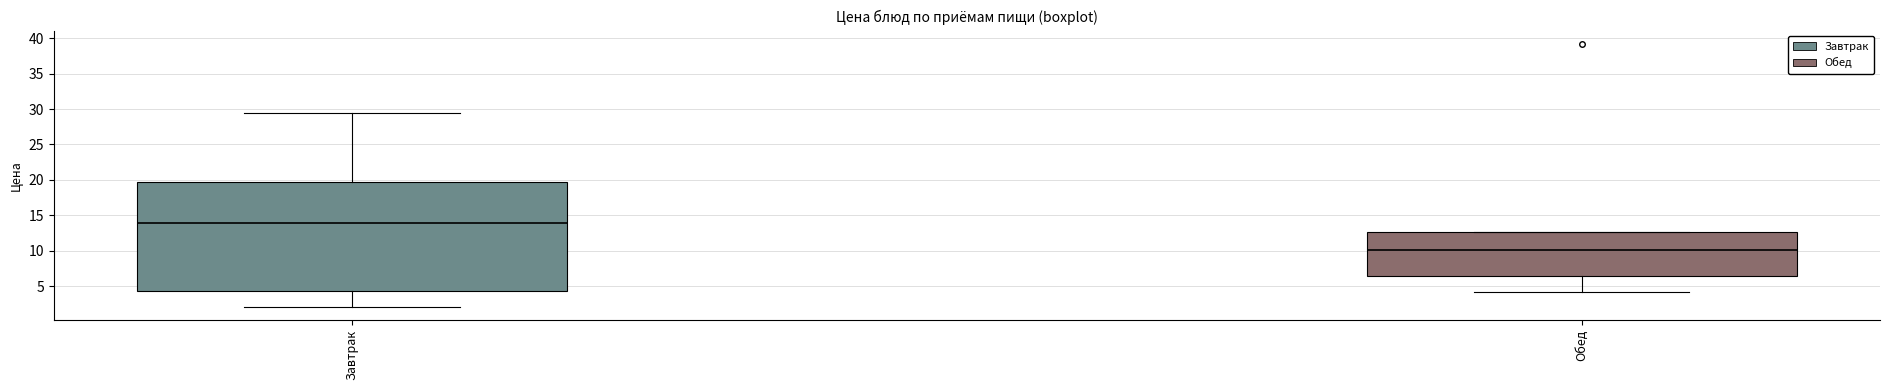

Where does the lower whisker of the box for Обед end on the y-axis? The values are not printed on the chart, so give them approximately, as read against the axis.

4.0